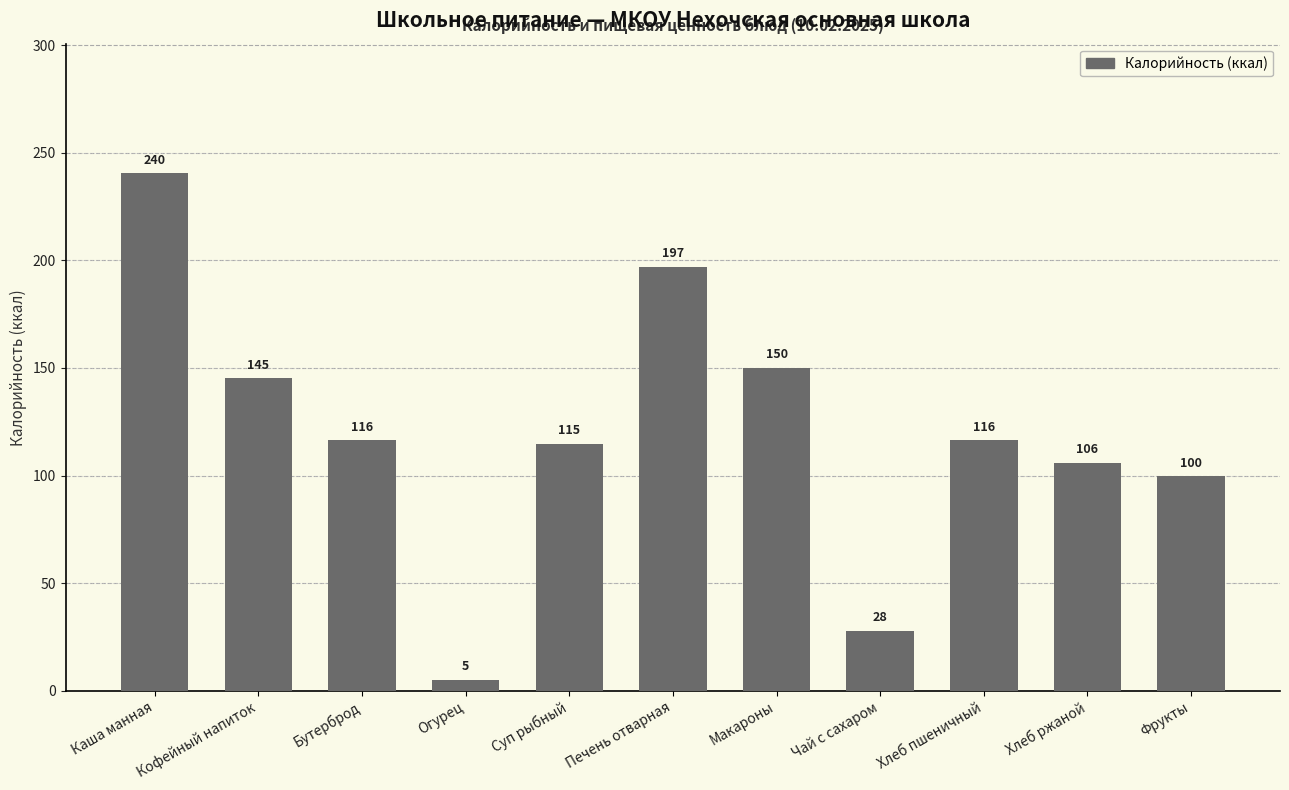

Is it true that the value at Хлеб пшеничный is 205.8?

False